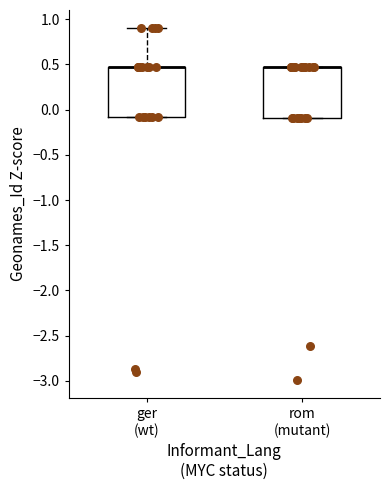

Where is the lower edge of the box for rom (mutant) on the y-axis? The values are not printed on the chart, so give them approximately, as read against the axis.

-0.10